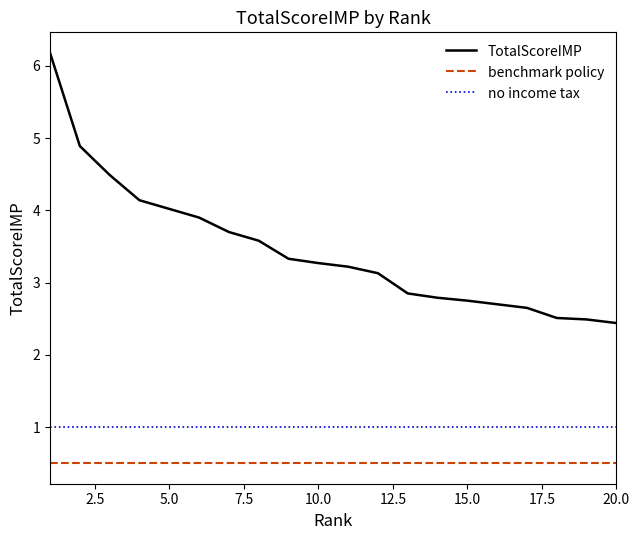

List the series in order of their overall mean, lowest first.

benchmark policy, no income tax, TotalScoreIMP